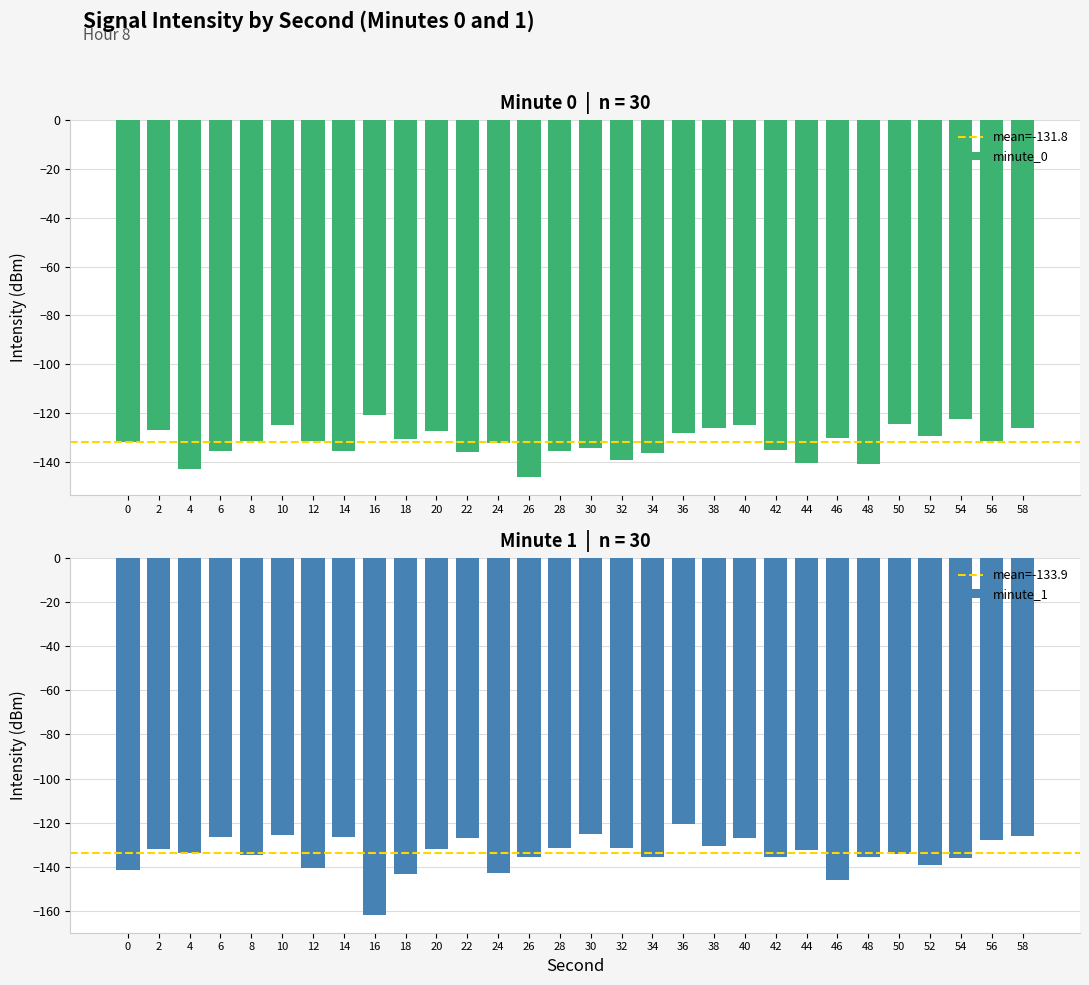

How many groups of bars are there?

30